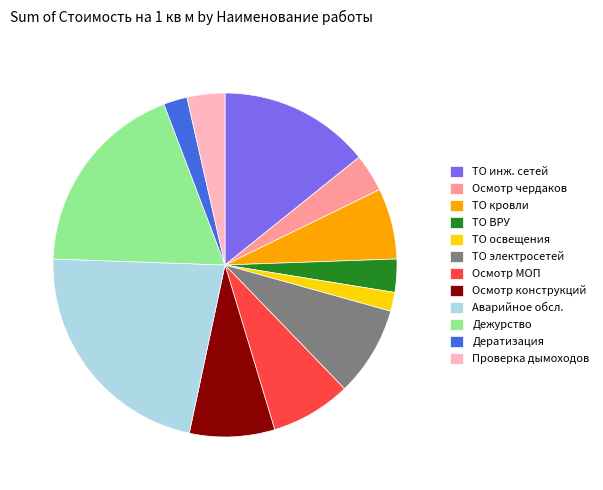

Is there a majority slice in this chart?

No